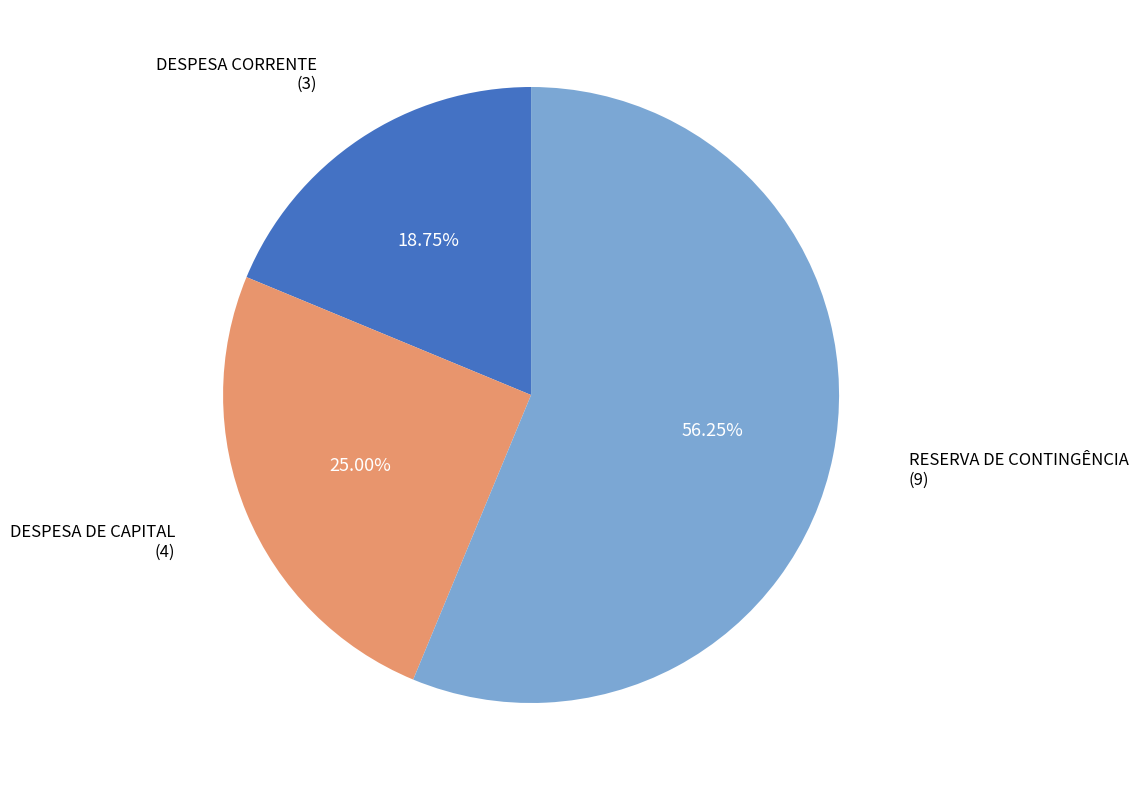

What is the ratio of the value at DESPESA DE CAPITAL to the value at DESPESA CORRENTE?

1.3